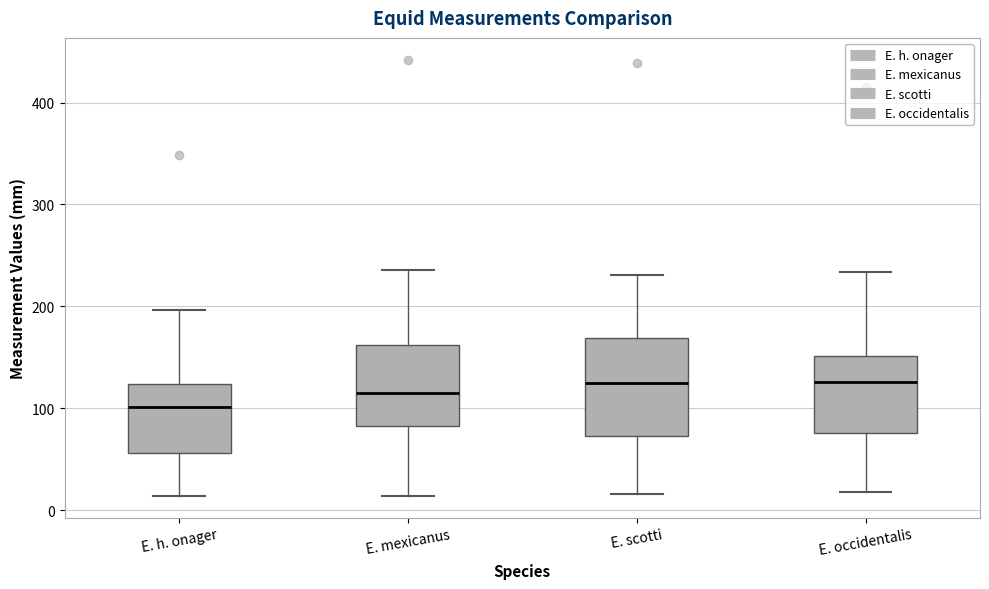

Which box has the lowest median line?

E. h. onager